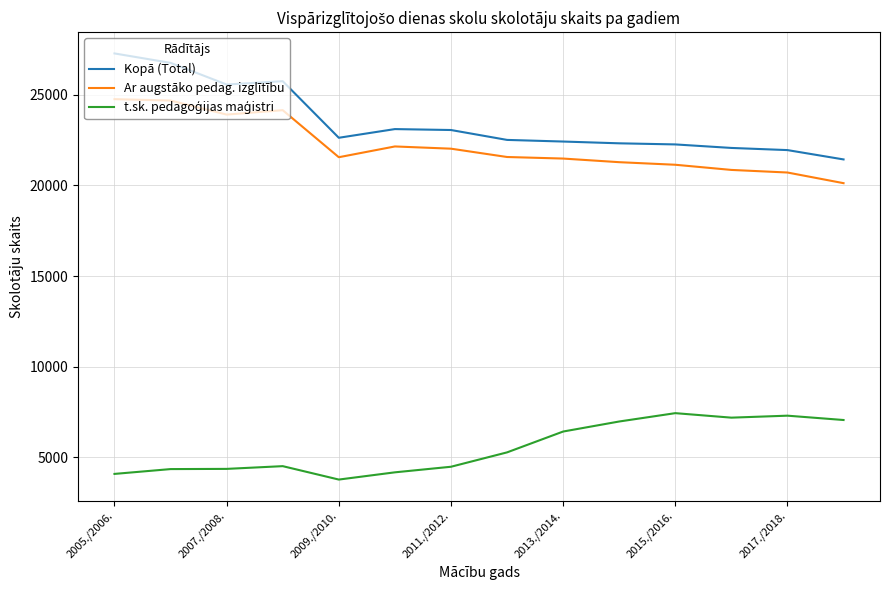

True or false: Kopā (Total) and Ar augstāko pedag. izglītību cross at least once.

False